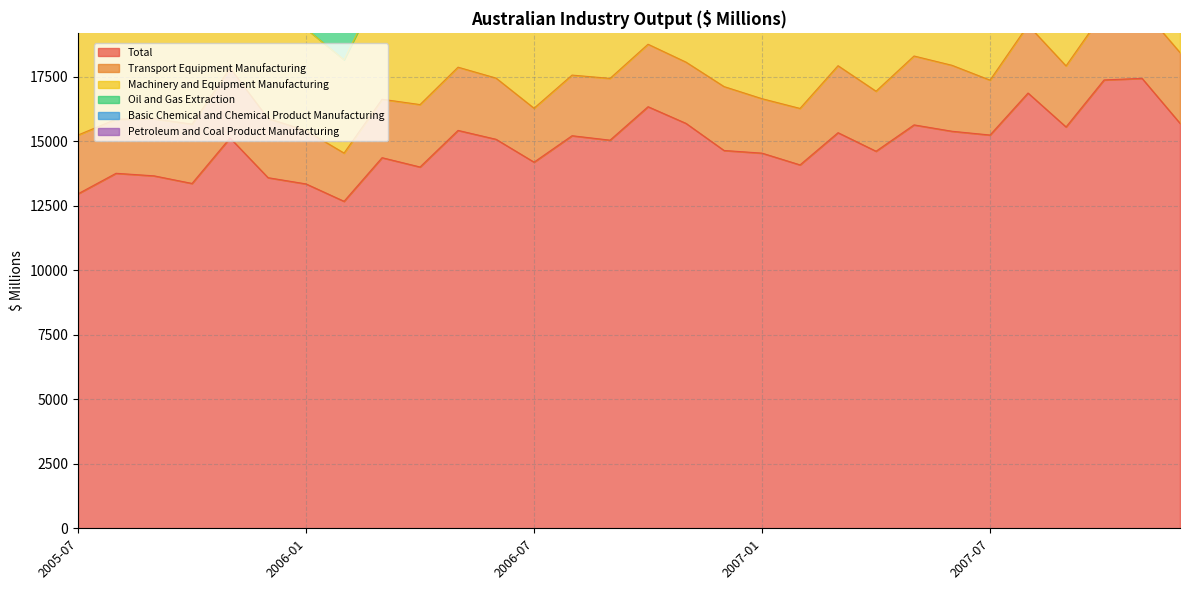

What is the sum of all Oil and Gas Extraction values?

35440